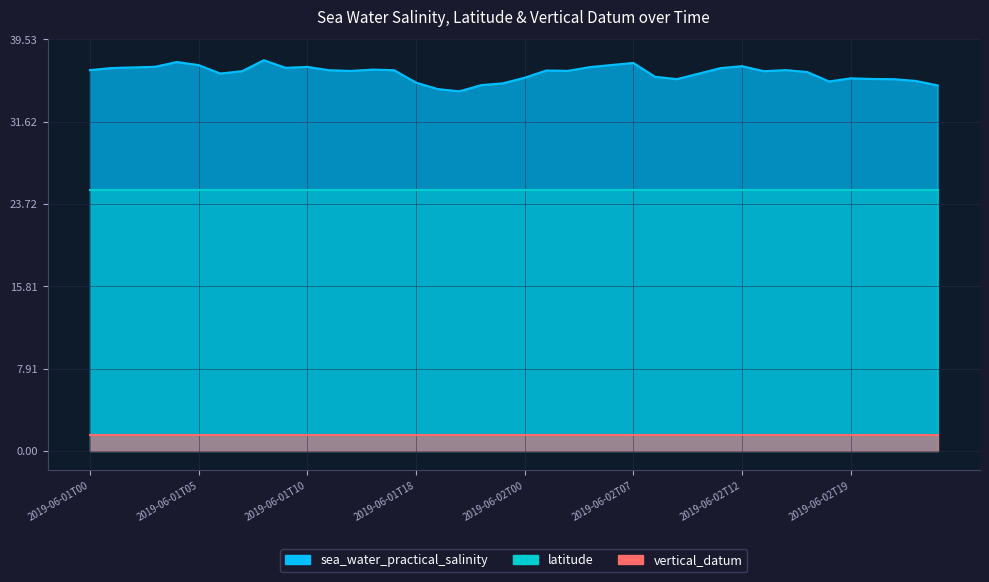

What is the label of the 10th point from the left?

2019-06-01T09